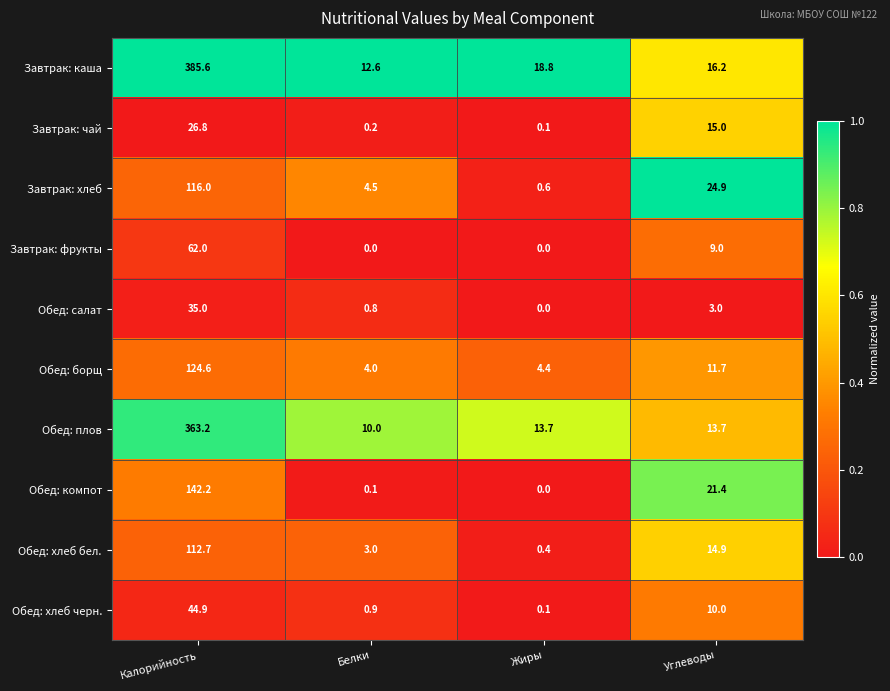

Which series changed the most between Белки and Углеводы?

Обед: компот